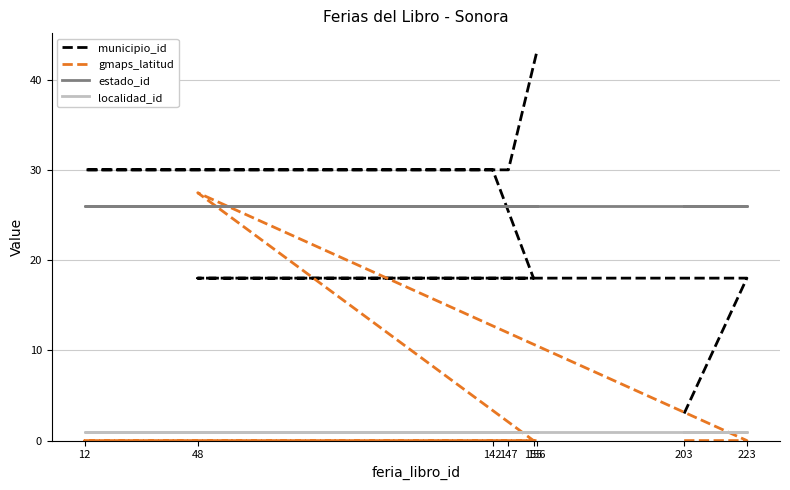

The value of estado_id at 155 is 13.5. True or false?

False